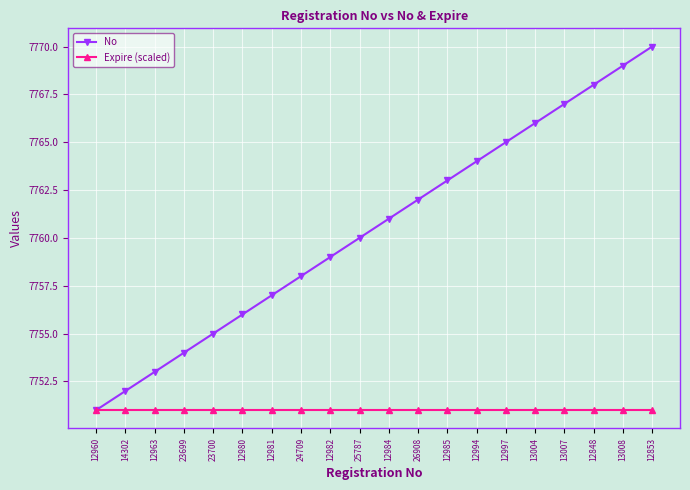

True or false: Expire (scaled) has a value of 7751 at 12853.

True